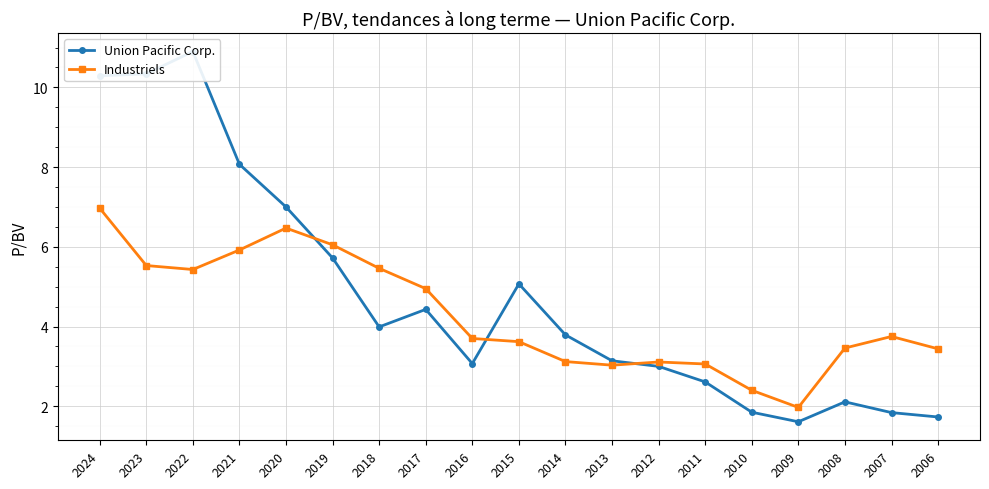

What are all the series names shown in the legend?

Union Pacific Corp., Industriels